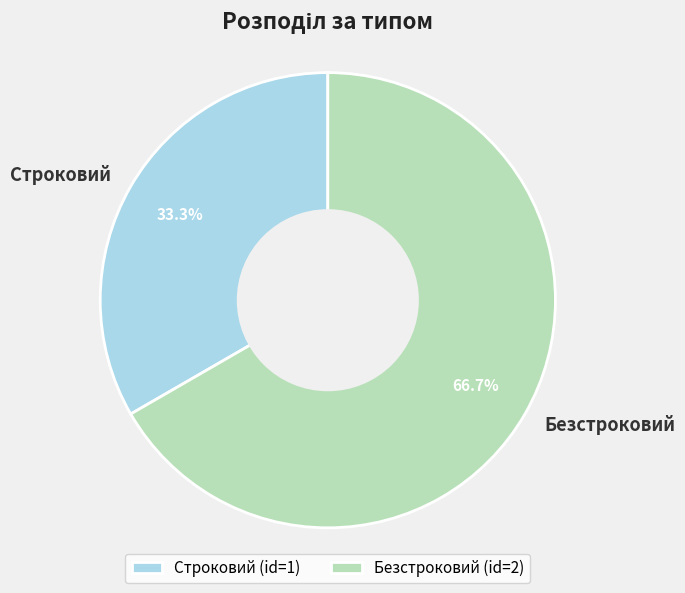

Is there any slice that represents more than half of the pie?

Yes